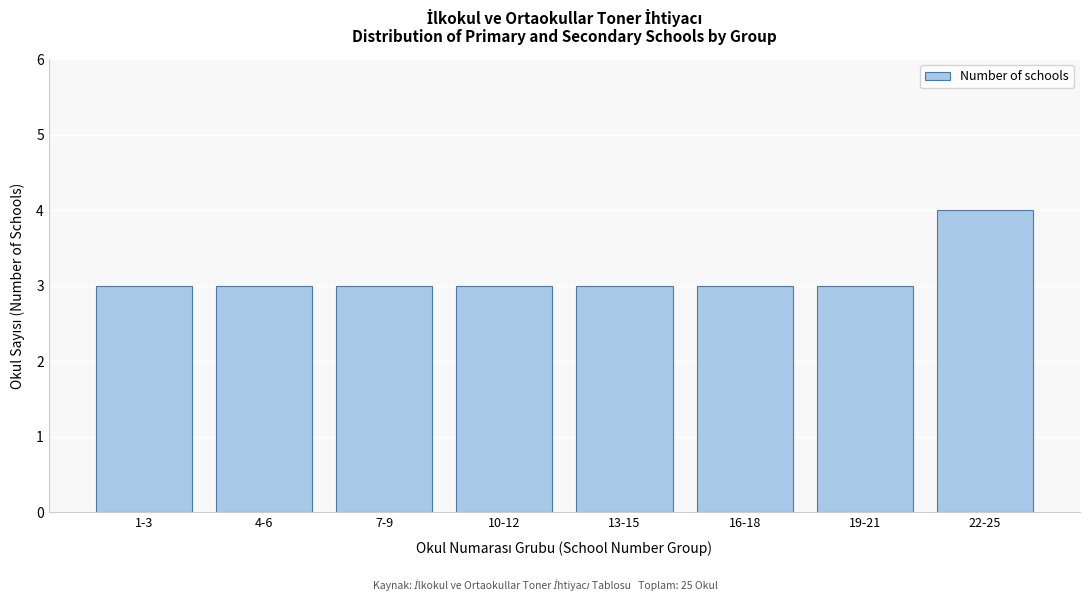

Reading left to right, extract all data points from this chart.

1-3=3	4-6=3	7-9=3	10-12=3	13-15=3	16-18=3	19-21=3	22-25=4